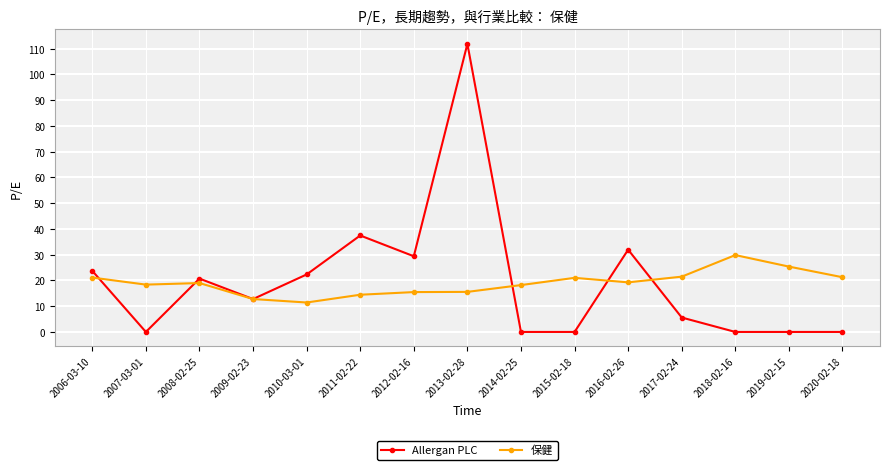

How many values in the Allergan PLC series are below 12?

7